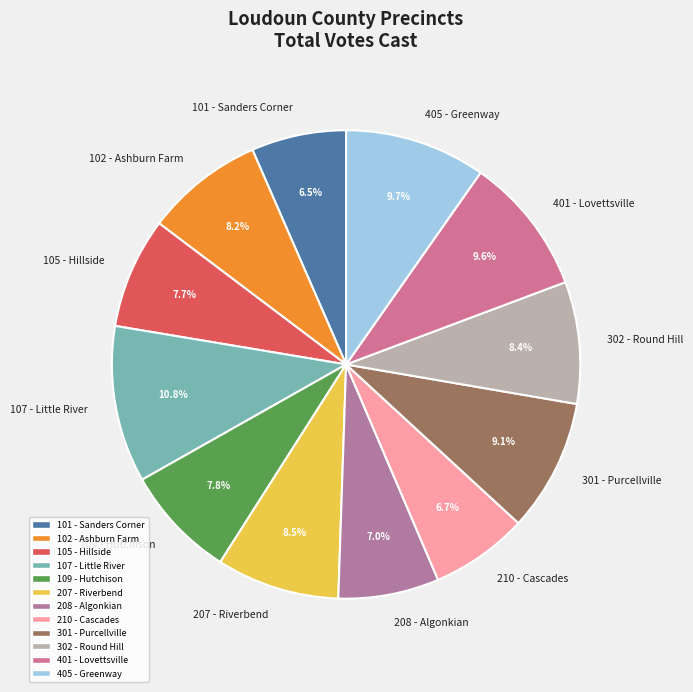

To the nearest percent, what is the combined percentage of 109 - Hutchison and 102 - Ashburn Farm?

16%